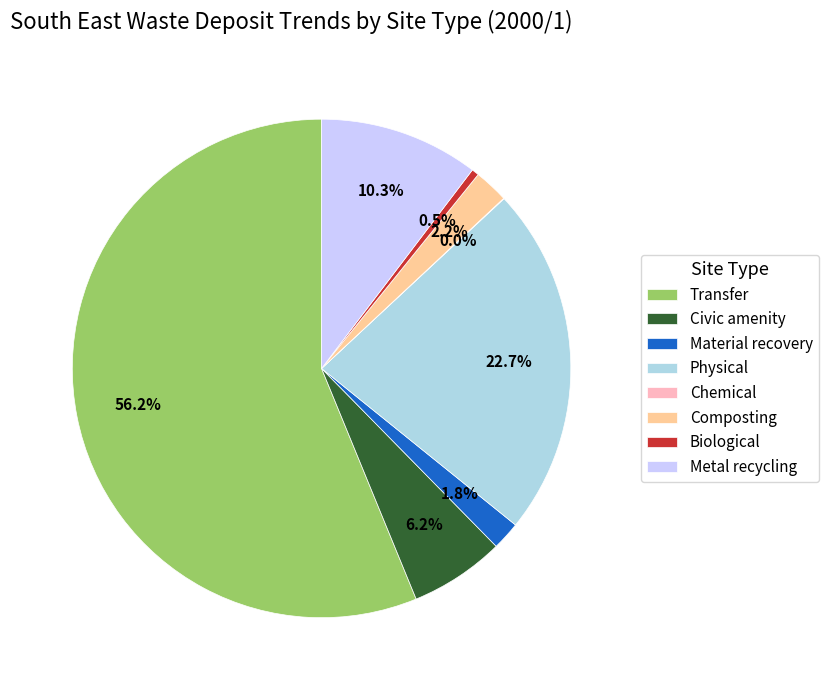

Which category has the biggest portion of the pie?

Transfer